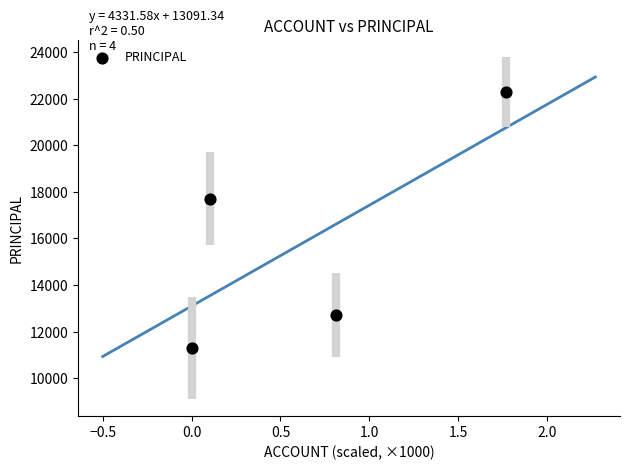

What Y value in the scatter plot is closest to 16800?

17700